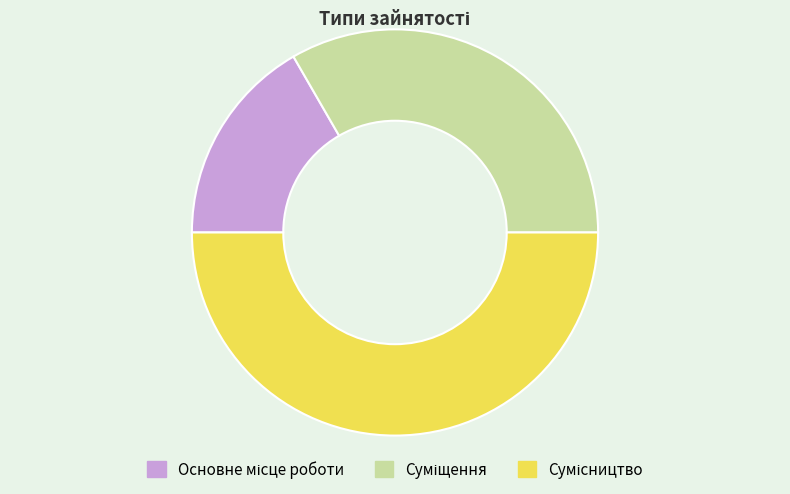

Does any single category account for the majority?

No